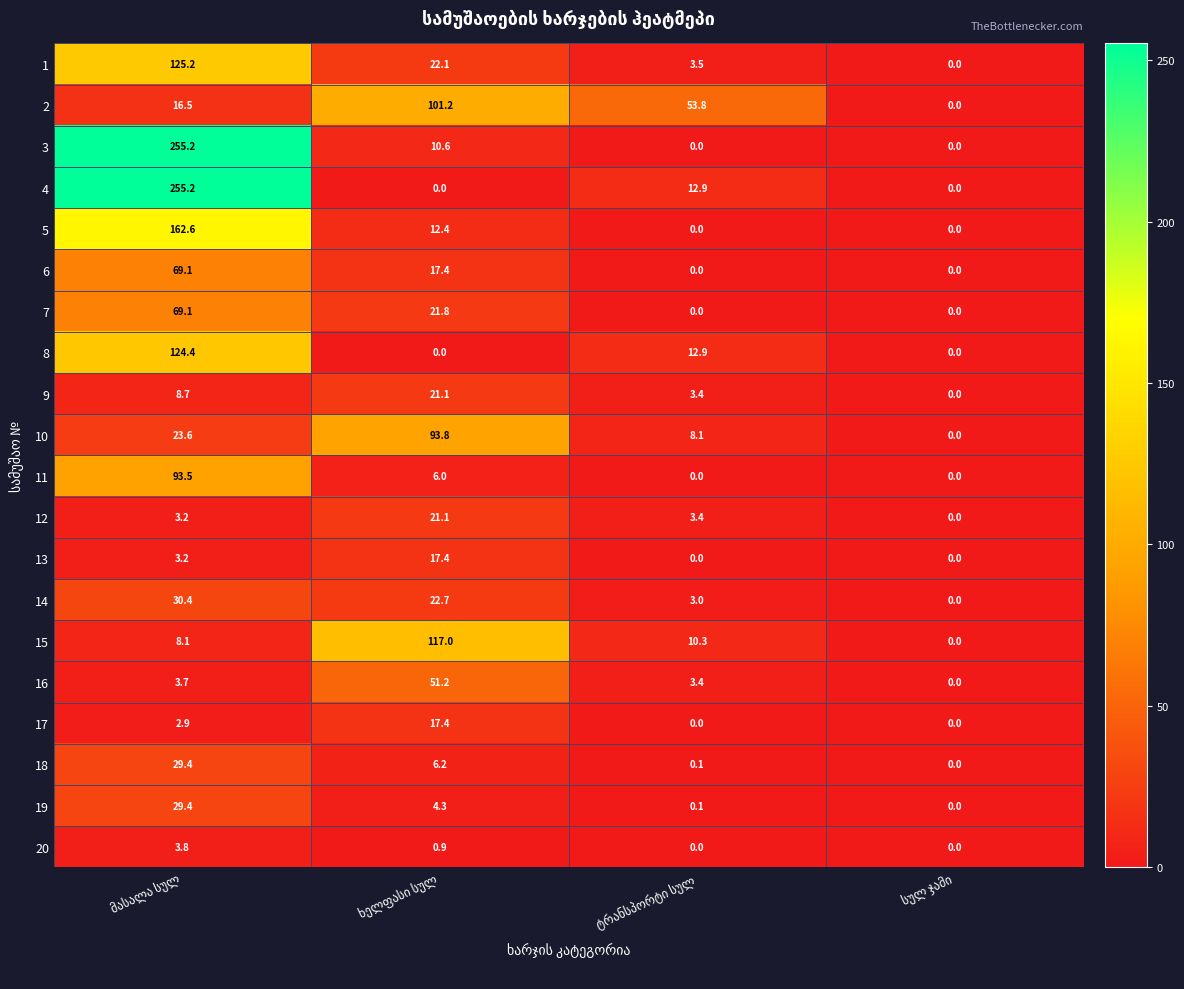

Which series has the largest total across all categories?

4